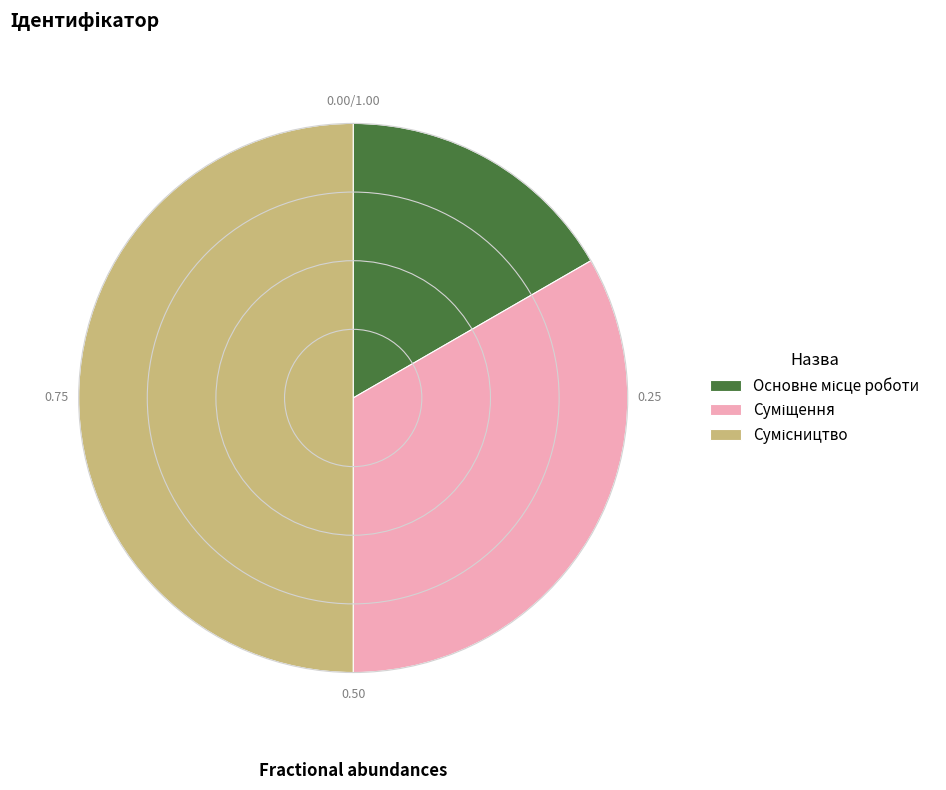

How many segments does this pie chart have?

3